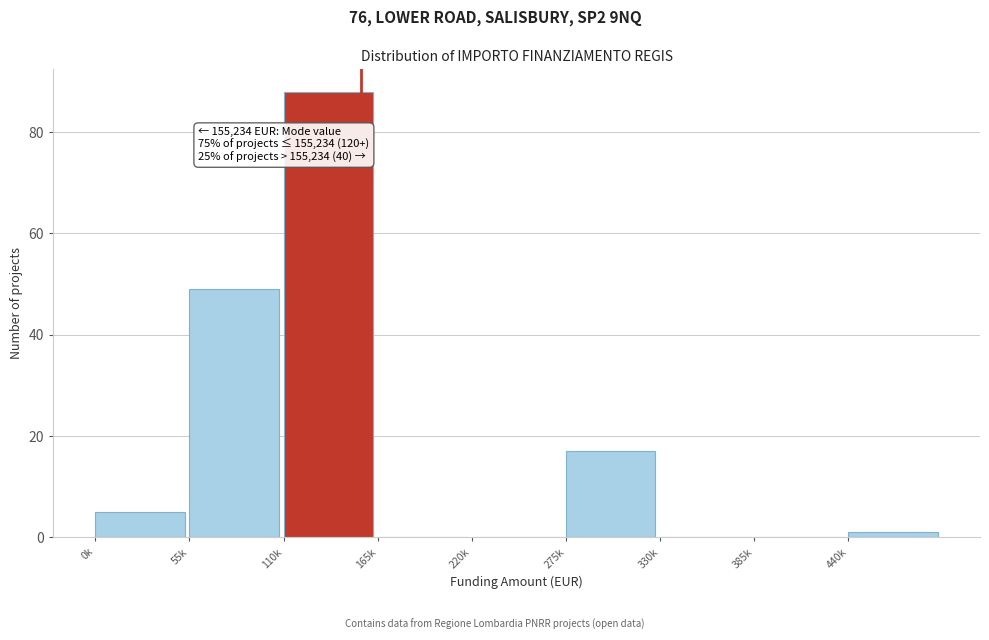

Reading left to right, extract all data points from this chart.

0k=5	55k=49	110k=88	165k=0	220k=0	275k=17	330k=0	385k=0	440k=1